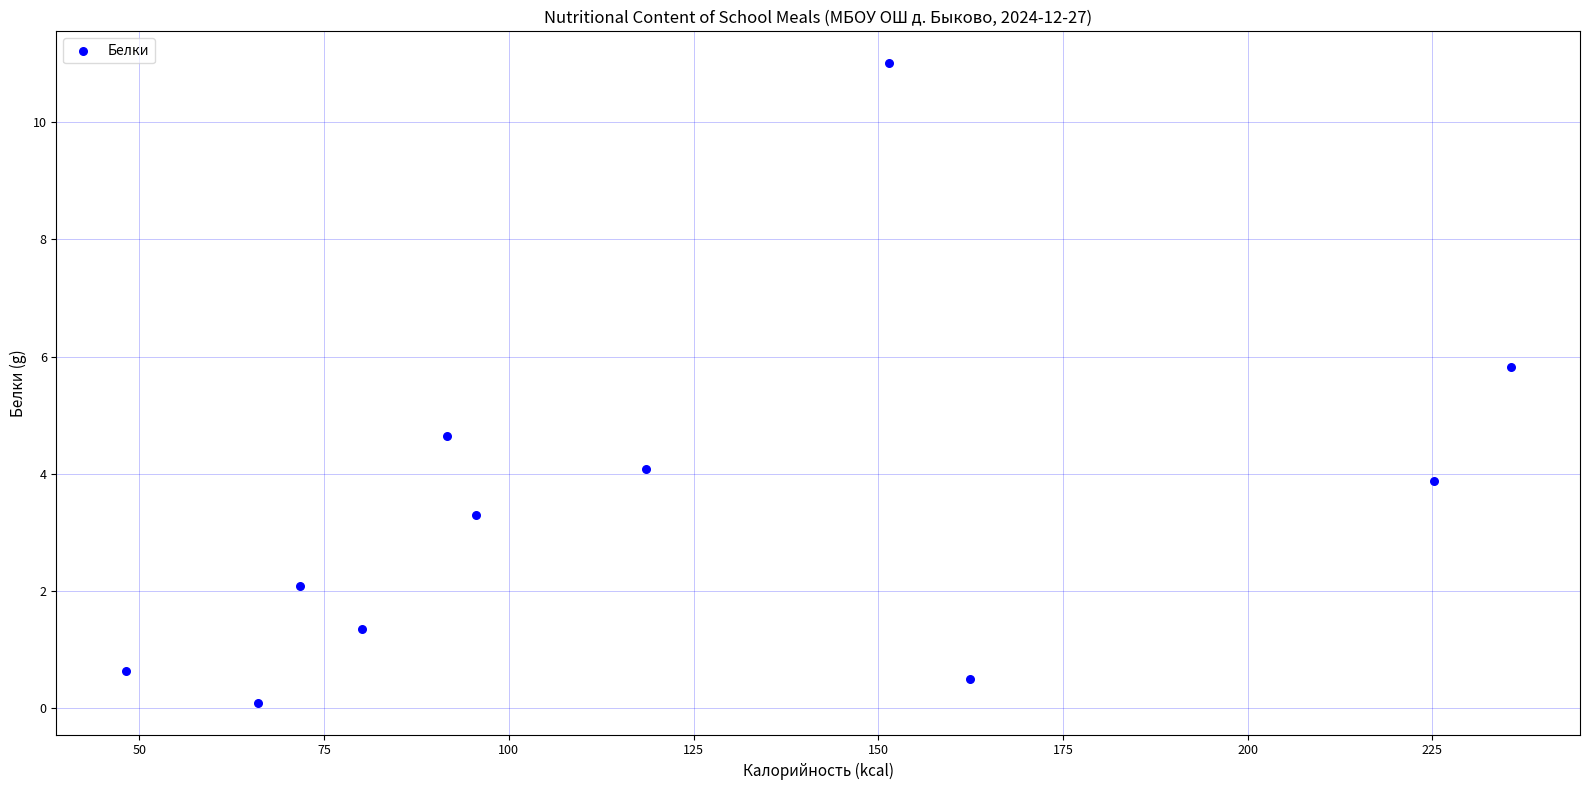

What Y value in the scatter plot is closest to 5?

4.7